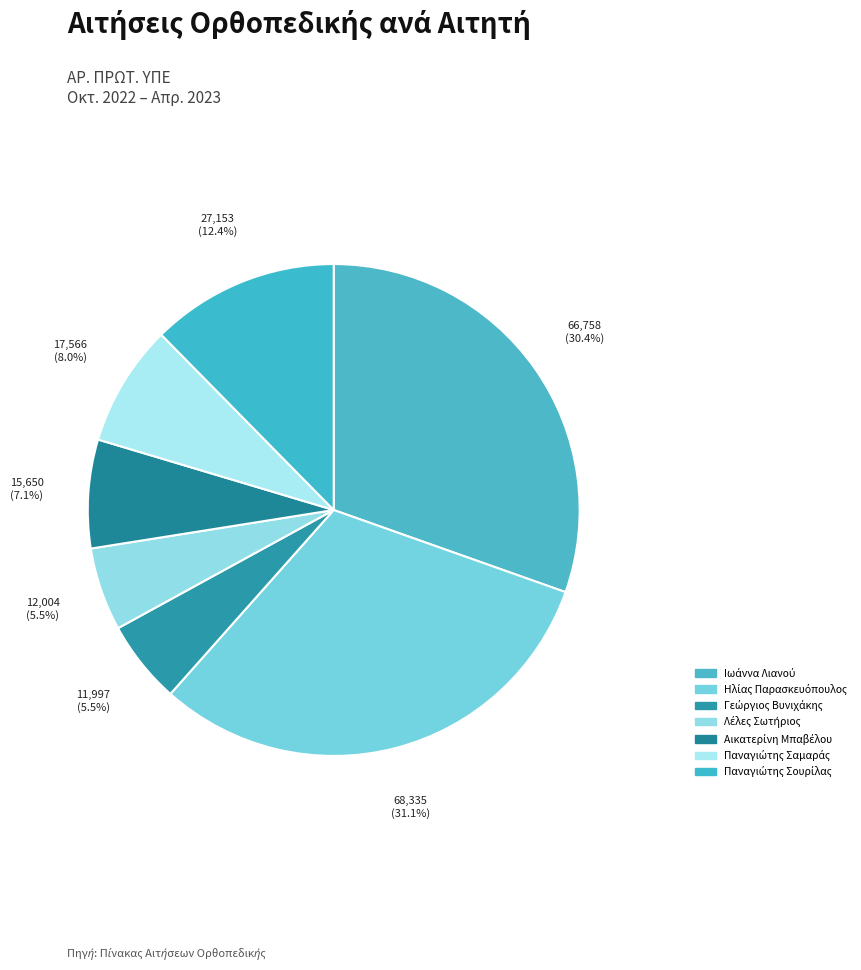

Count the number of slices in the pie.

7